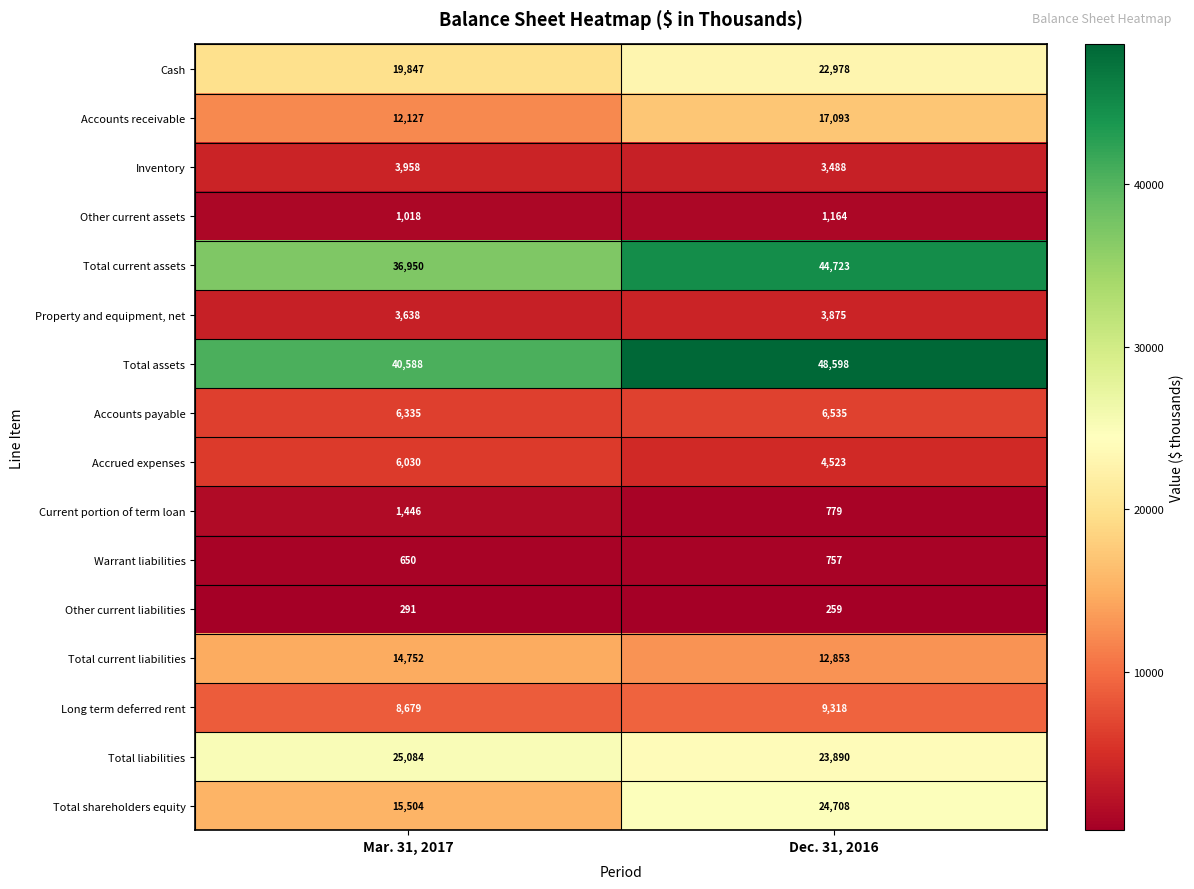

What is the difference between the Long term deferred rent values at Dec. 31, 2016 and Mar. 31, 2017?

639